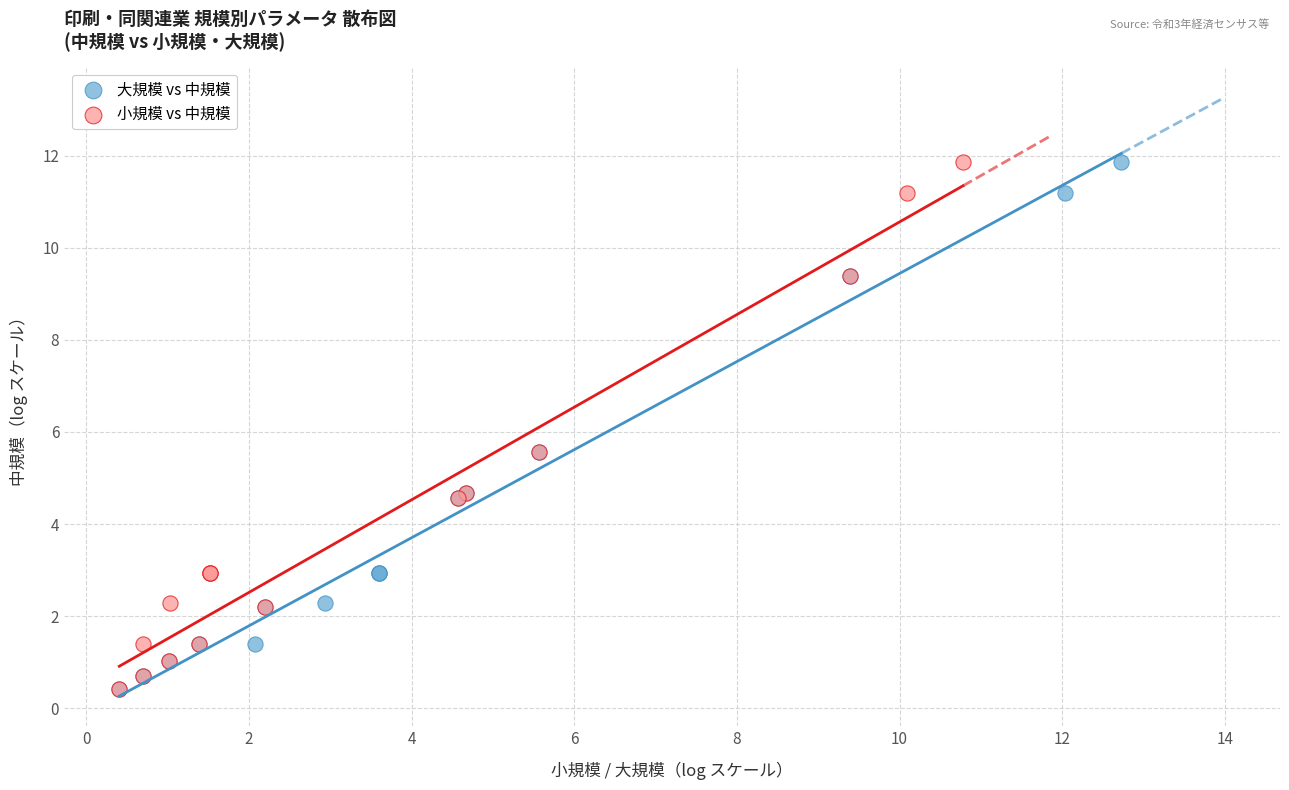

What are all the series names shown in the legend?

大規模 vs 中規模, 小規模 vs 中規模